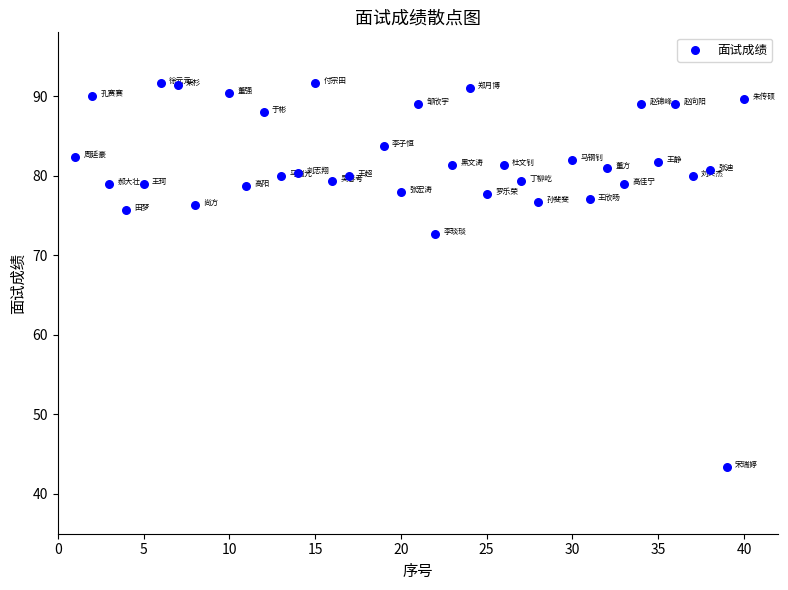

What Y value in the scatter plot is closest to 67?

72.7